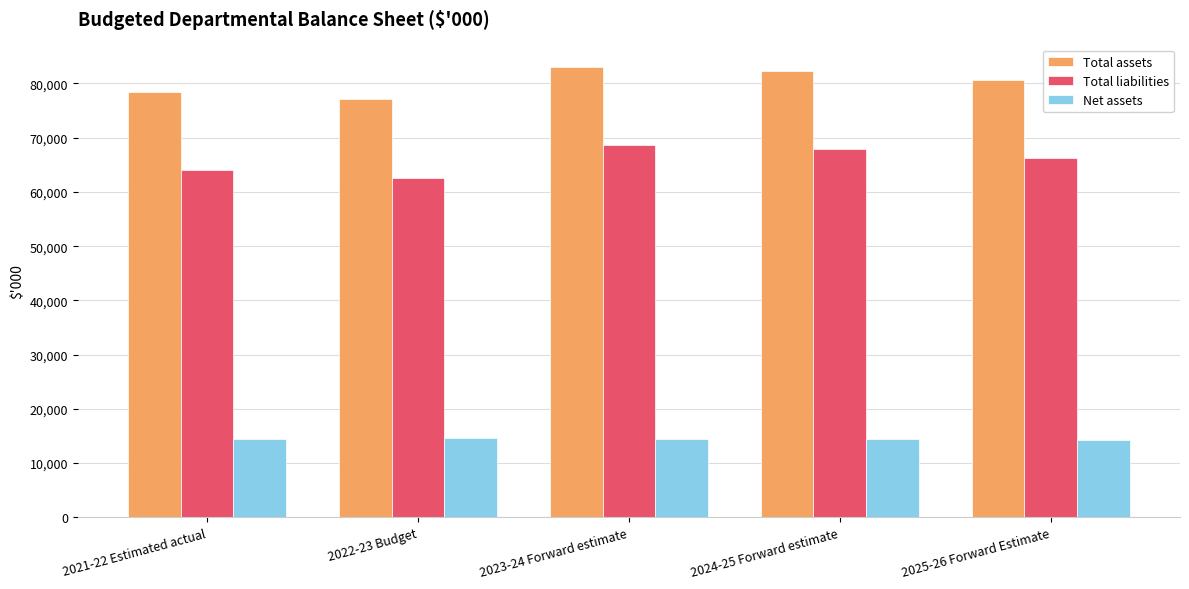

What is the maximum value shown in the chart?

83044